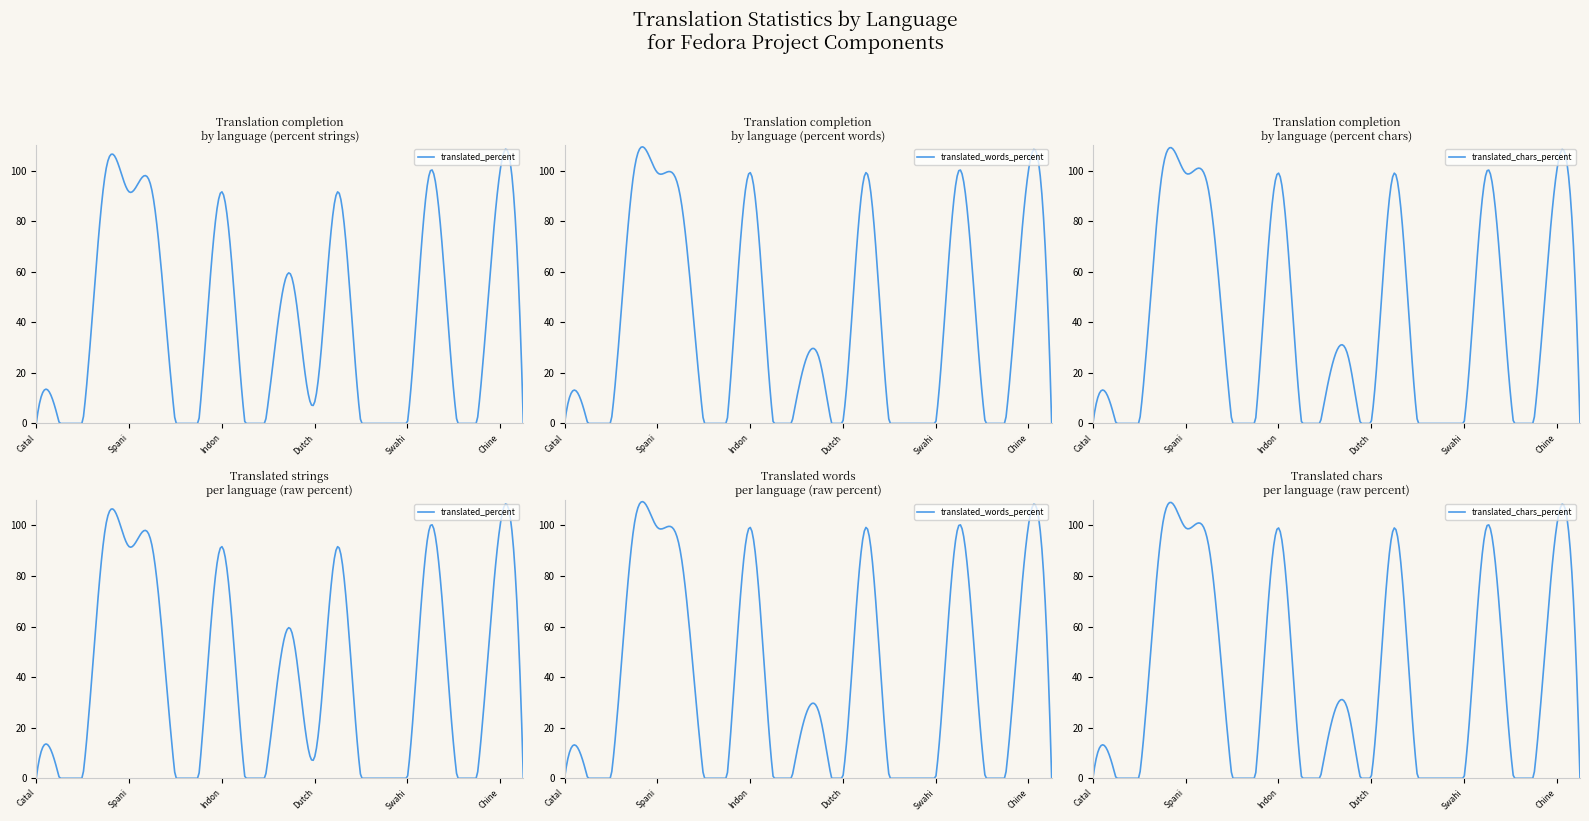

At which category is the sum across all series the highest?

English